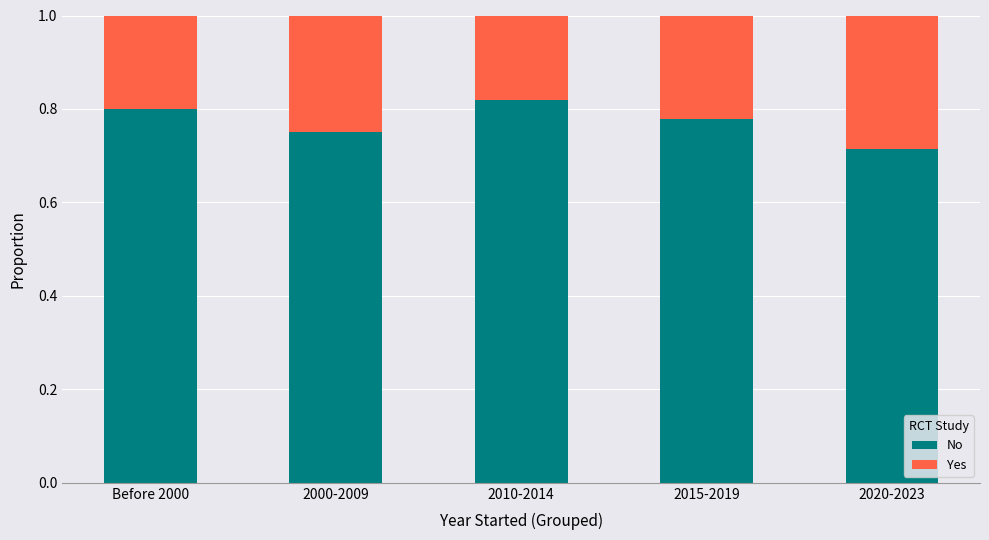

What is the total value across all series at 2020-2023?

1.0